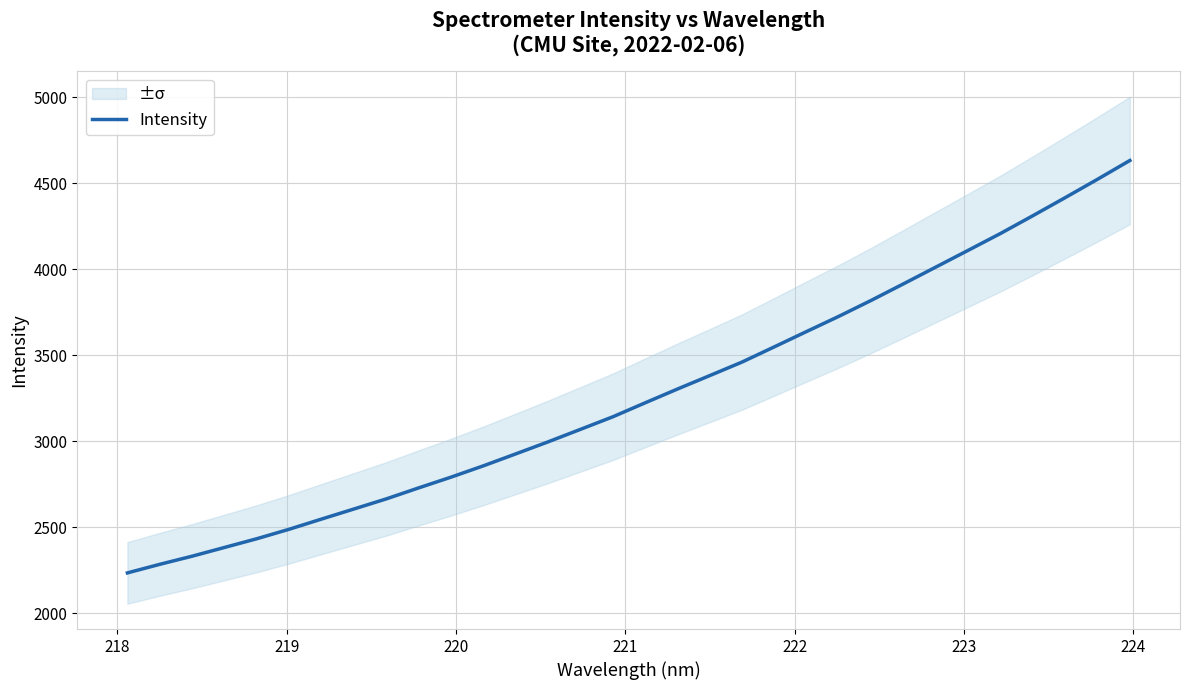

What is the maximum value shown in the chart?

4632.1